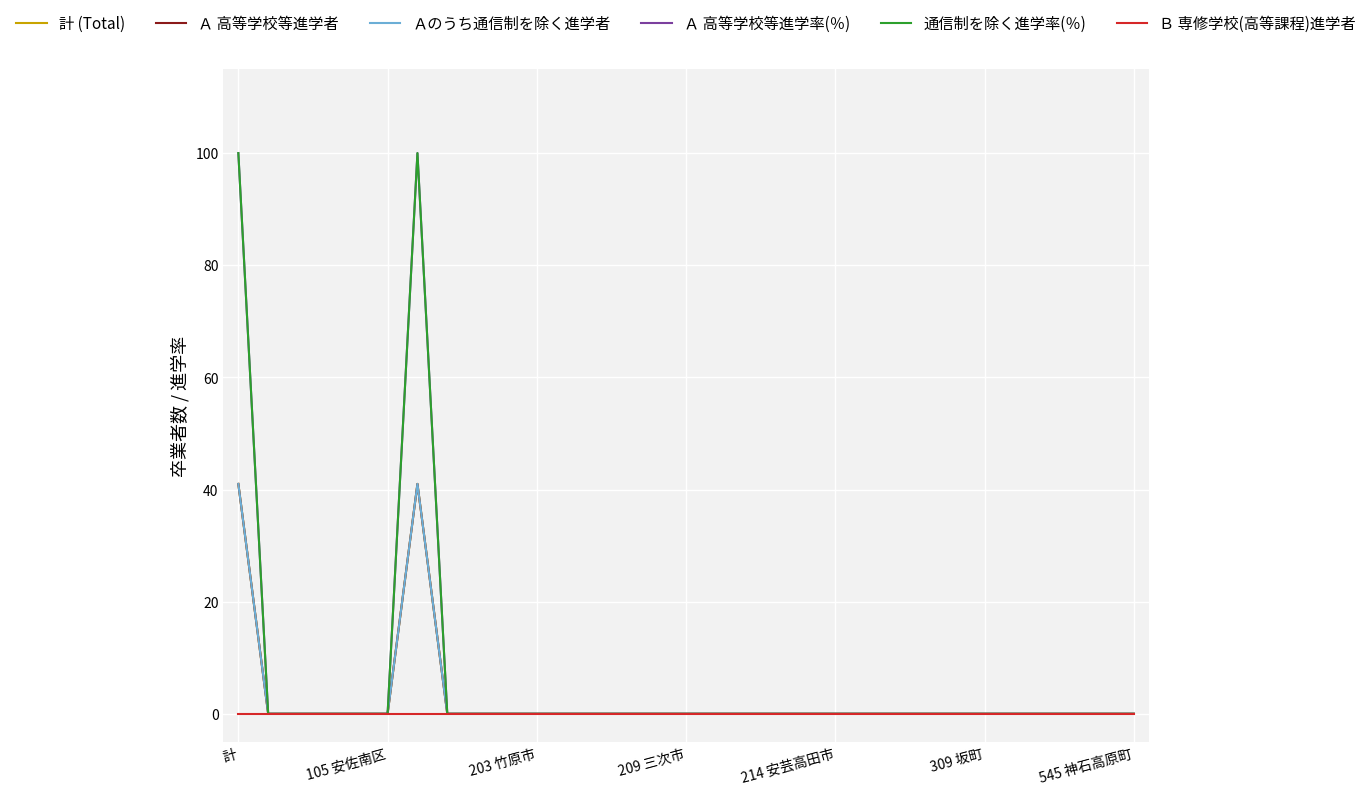

Is this an area chart (filled region under the line)?

No